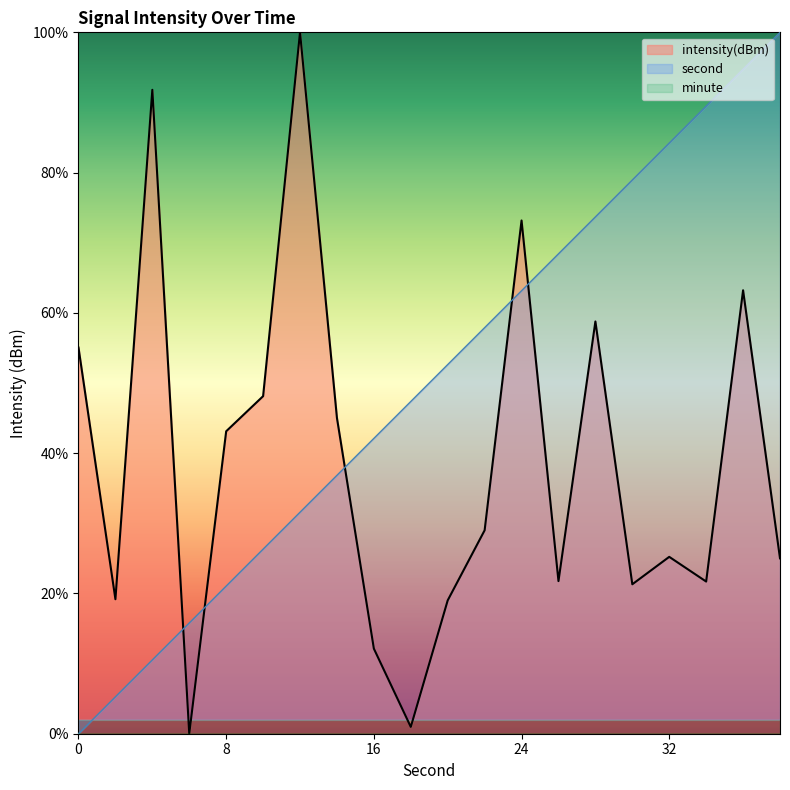

Which category has the lowest value across all series?

6